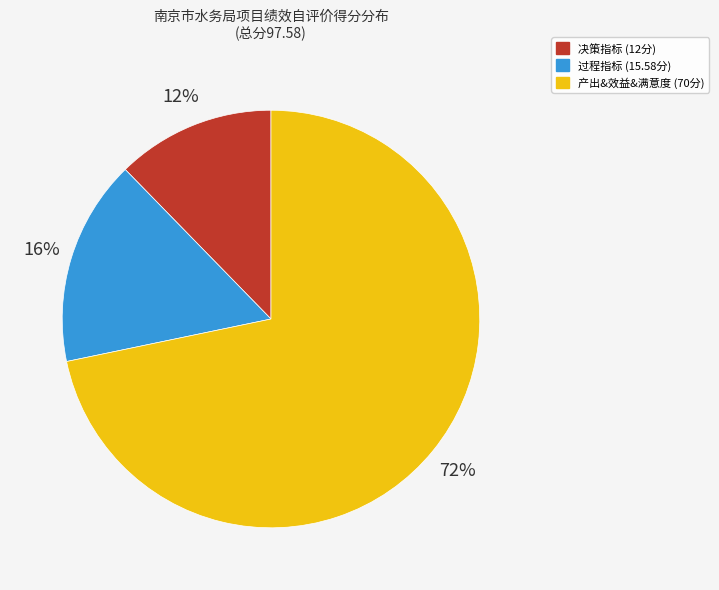

To the nearest percent, what is the average slice percentage?

33%